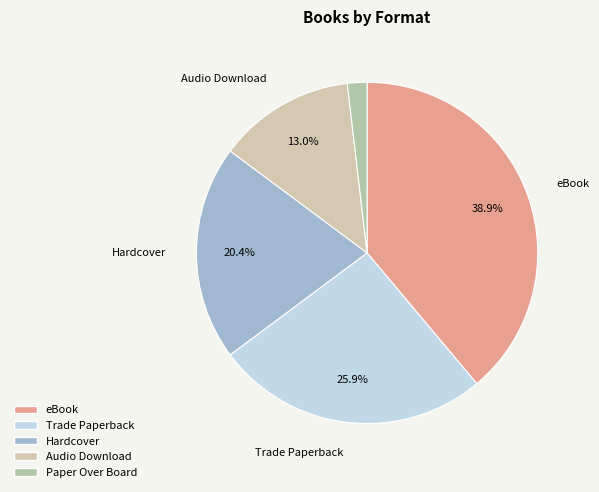

How many segments does this pie chart have?

5